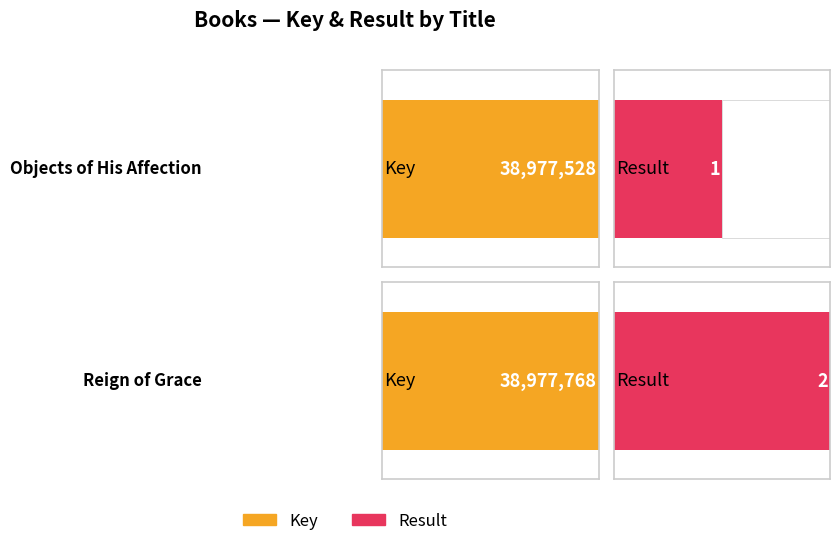

Between Objects of His Affection and Reign of Grace, which series saw the biggest shift?

Key